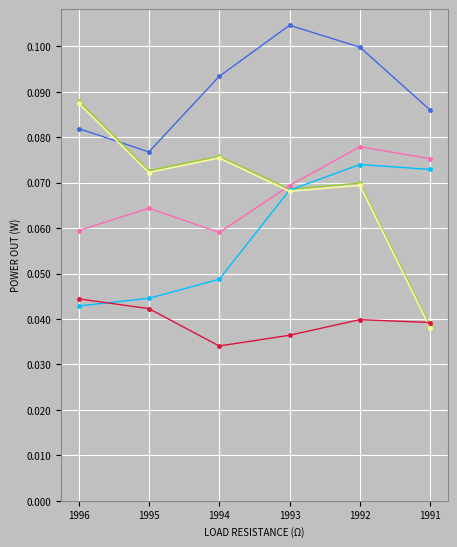

At which category does the chart reach its minimum across all series?

1994